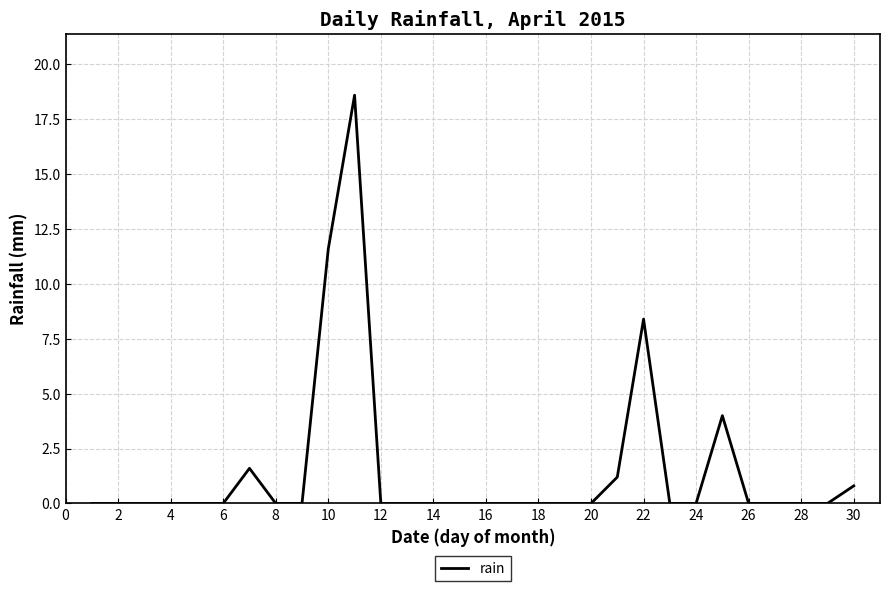

What is the difference between the maximum and minimum values?

18.6